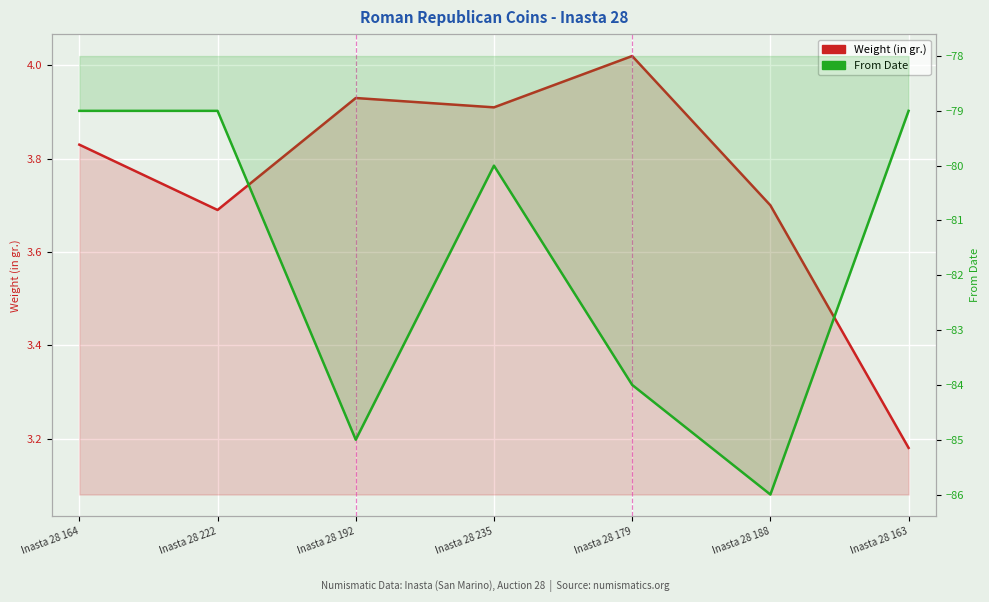

What are all the series names shown in the legend?

Weight (in gr.), From Date